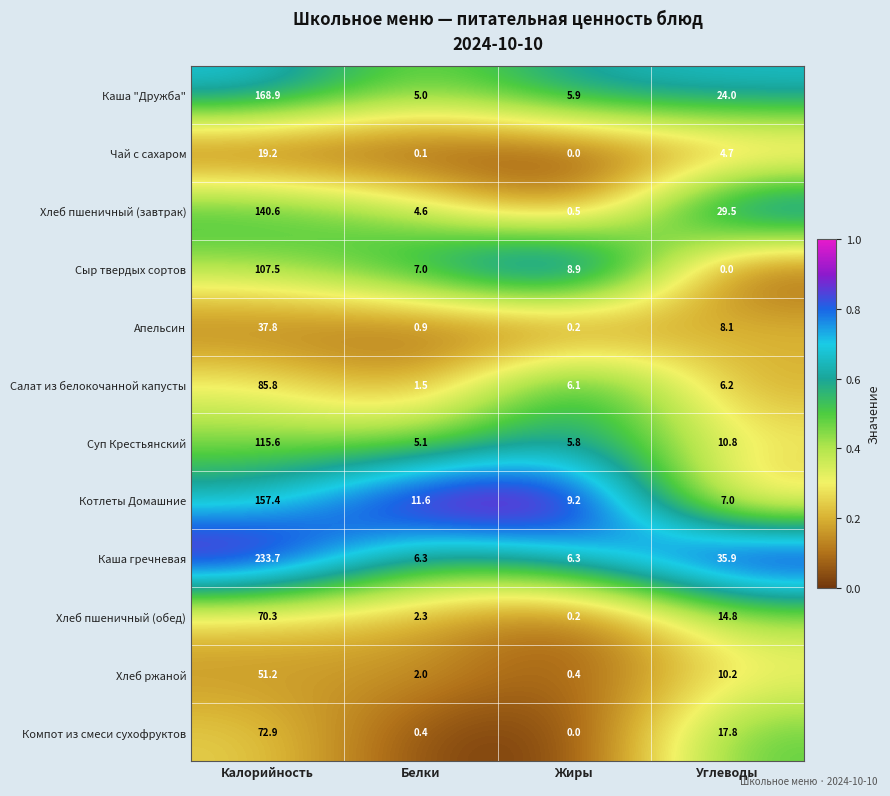

What is the sum of the Хлеб пшеничный (завтрак) values at Белки and Углеводы?

34.1